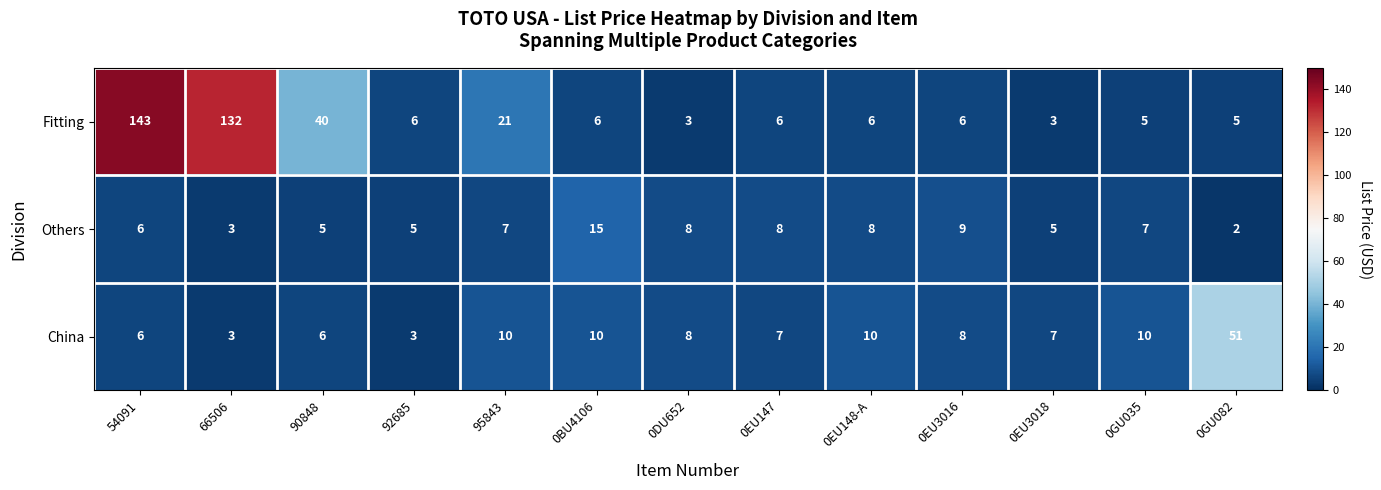

At 0EU148-A, list the series in order from smallest to largest.

Fitting, Others, China